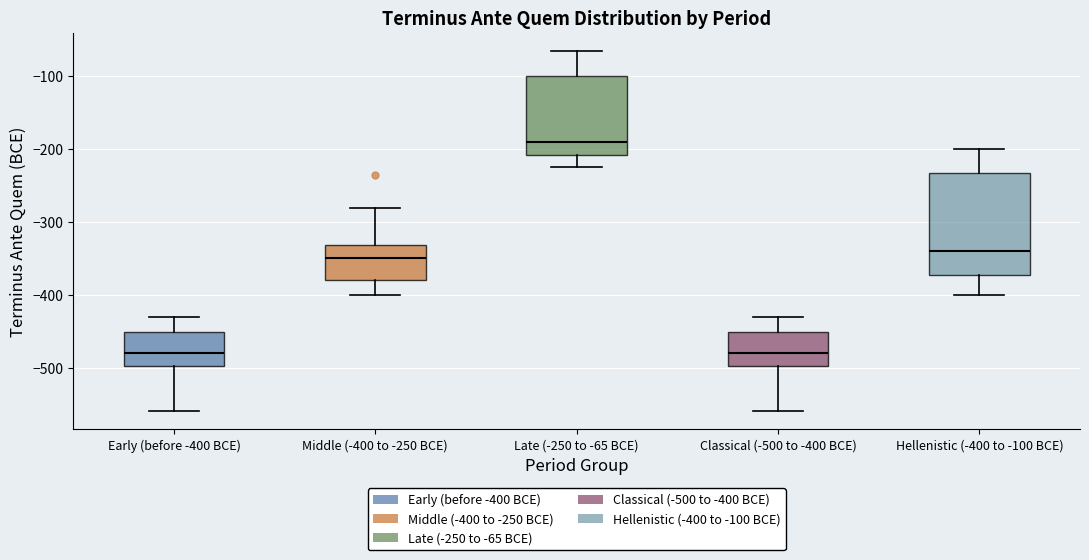

Where does the median line of the box for Middle (-400 to -250 BCE) sit on the y-axis? The values are not printed on the chart, so give them approximately, as read against the axis.

-350